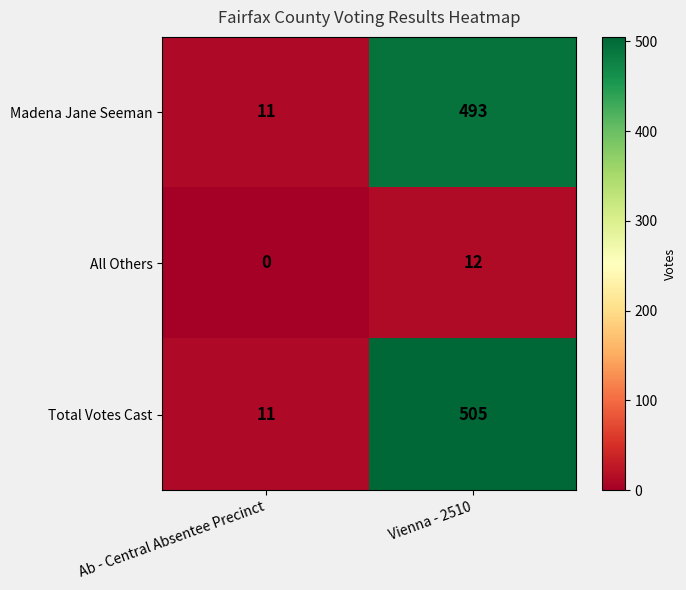

What value does the Madena Jane Seeman series have at Ab - Central Absentee Precinct?

11